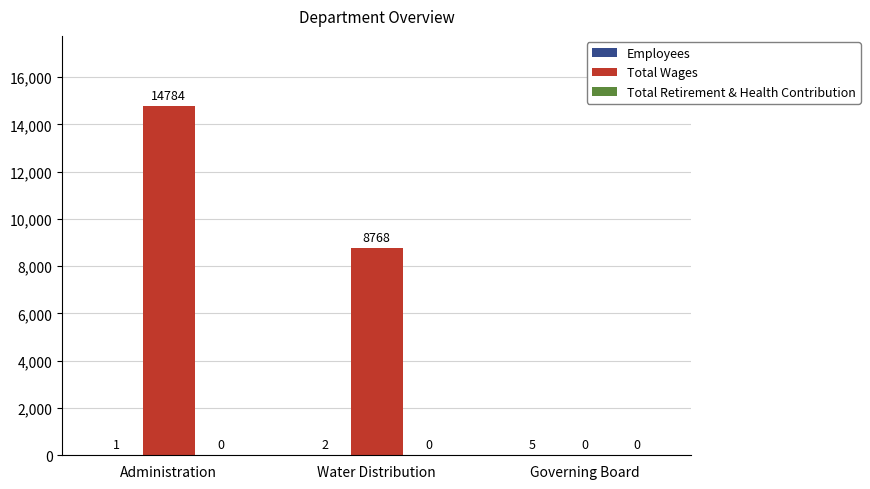

The value of Total Wages at Governing Board is 0. True or false?

True